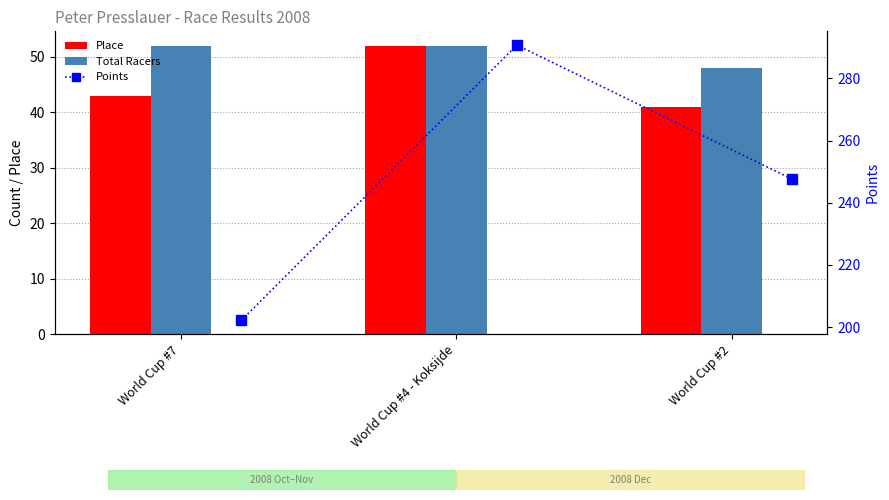

What is the difference between the maximum and minimum values in the Place series?

11.0